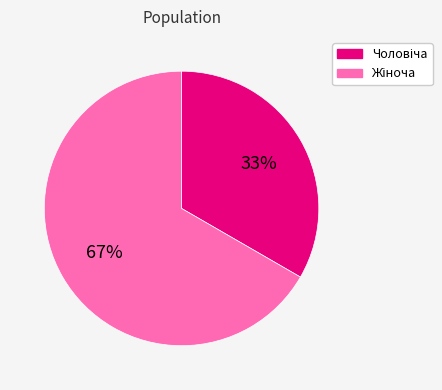

How many slices are in this pie chart?

2